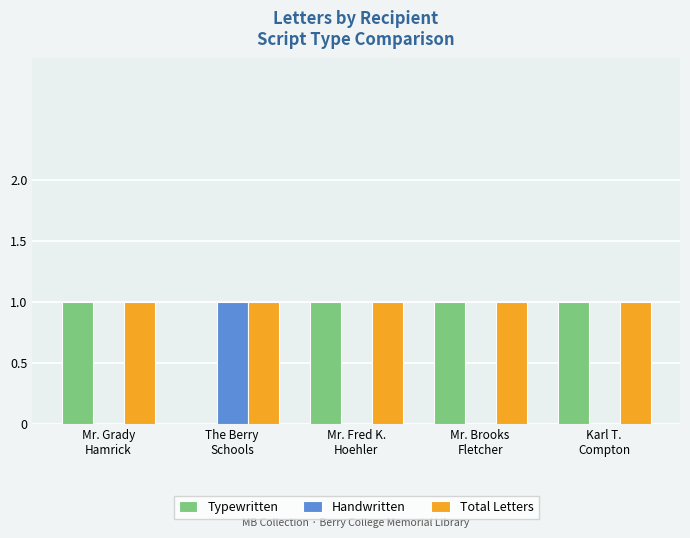

Which series has the largest total across all categories?

Total Letters